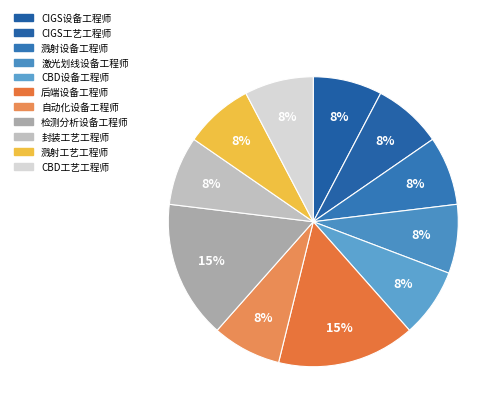

Rank the categories by value from highest to lowest.

后端设备工程师, 检测分析设备工程师, CIGS设备工程师, CIGS工艺工程师, 溅射设备工程师, 激光划线设备工程师, CBD设备工程师, 自动化设备工程师, 封装工艺工程师, 溅射工艺工程师, CBD工艺工程师